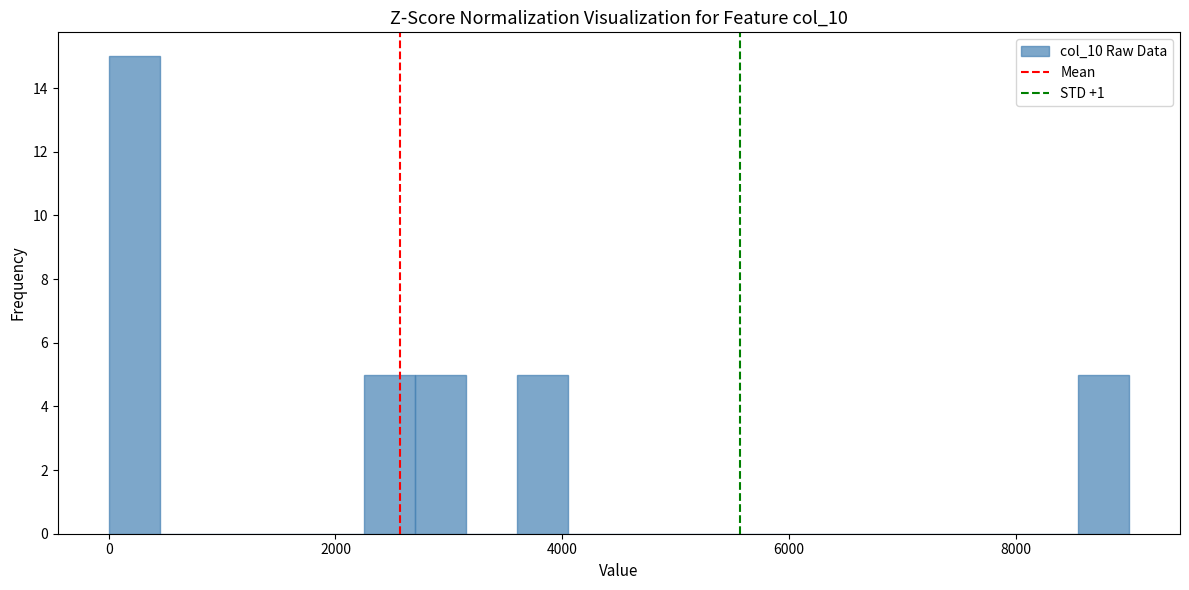

Around what value on the x-axis is the tallest bar? Give the approximate position of its centre, as read against the axis.

200